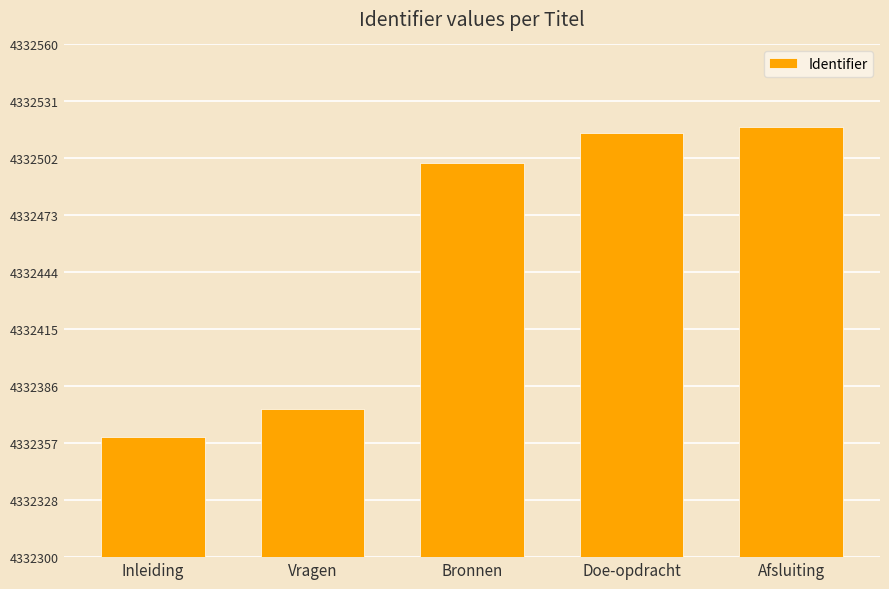

How many data points does each series have?

5